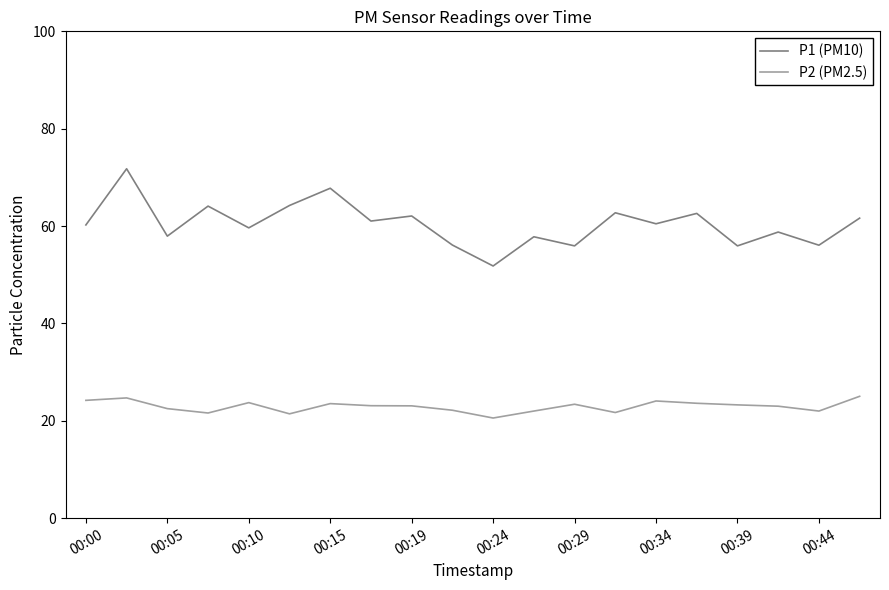

List the series in order of their peak value, lowest first.

P2 (PM2.5), P1 (PM10)